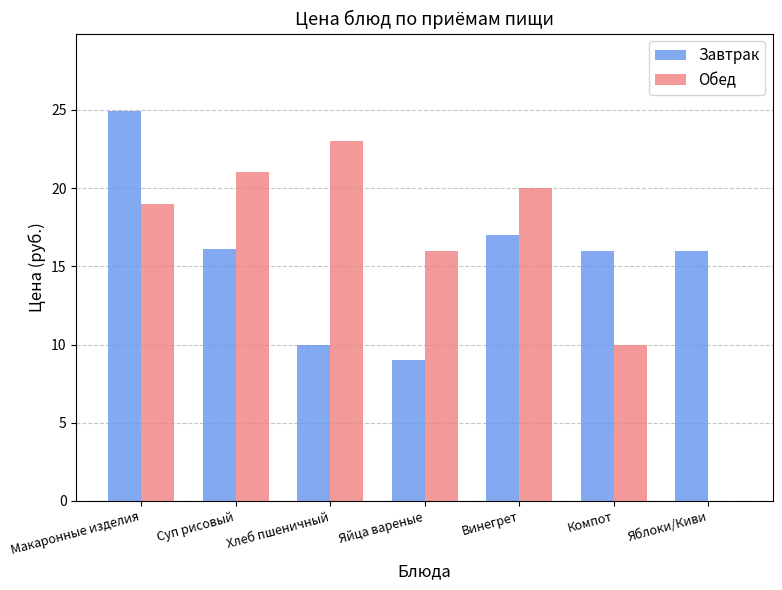

What is the total value across all series at Яйца вареные?

25.0